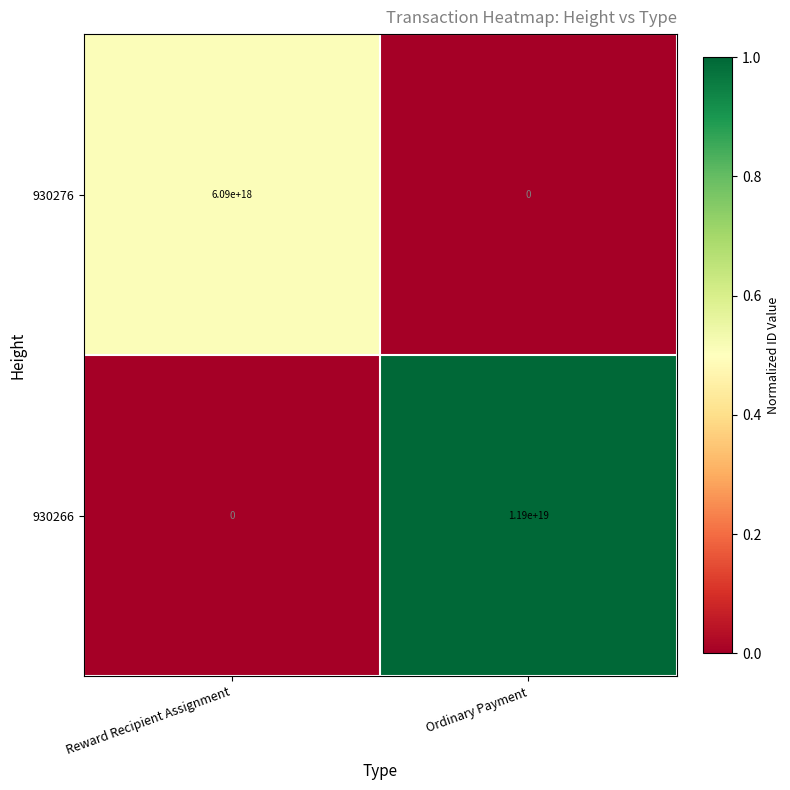

At which category is the sum across all series the highest?

Ordinary Payment